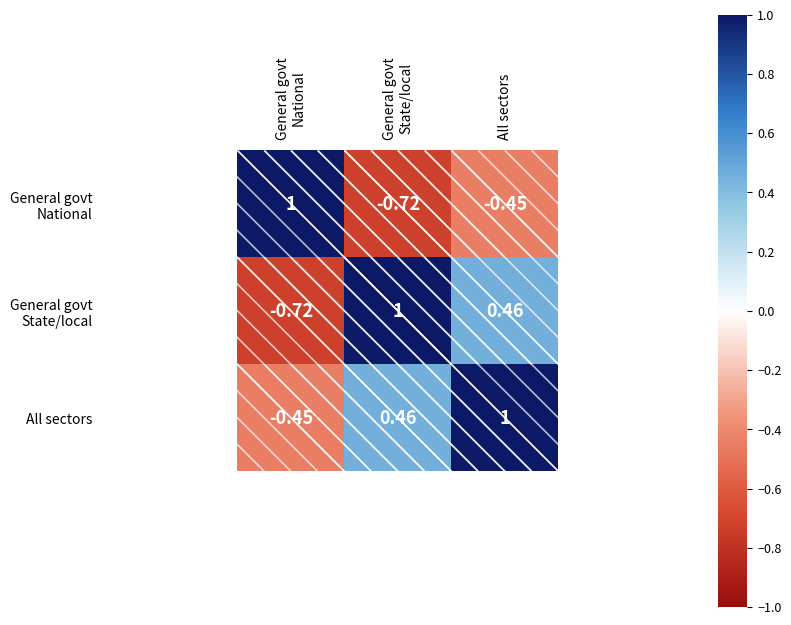

At which category is the sum across all series the highest?

All sectors